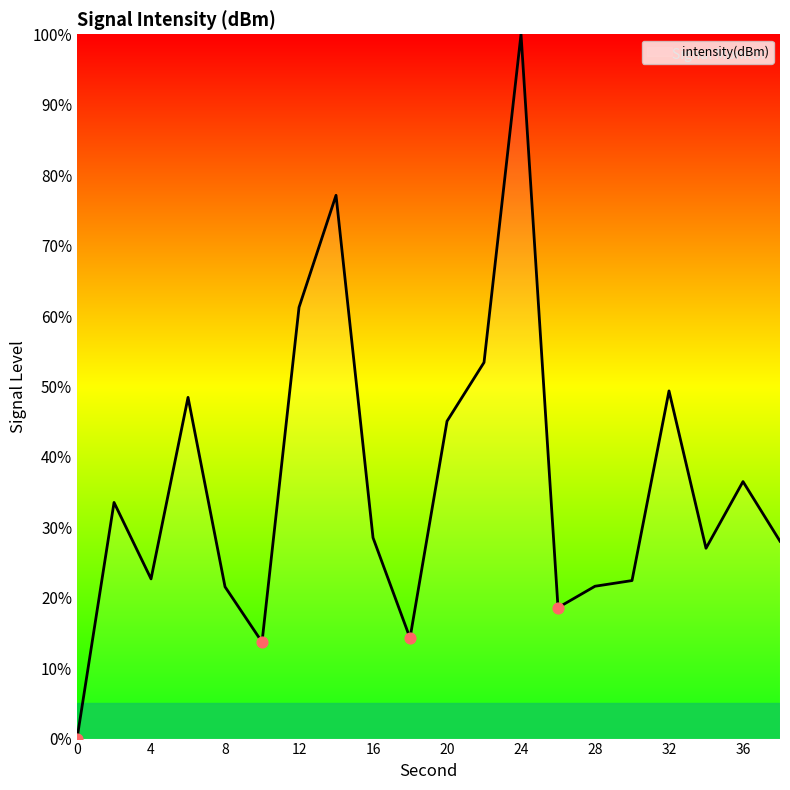

What is the difference between the maximum and minimum values?

100.0